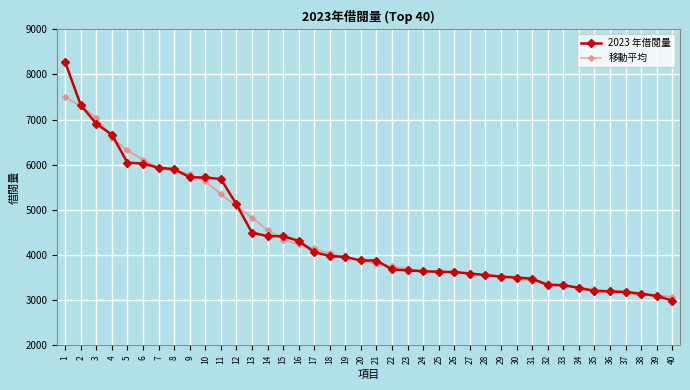

What is the maximum value for 2023 年借閱量?

8272.0